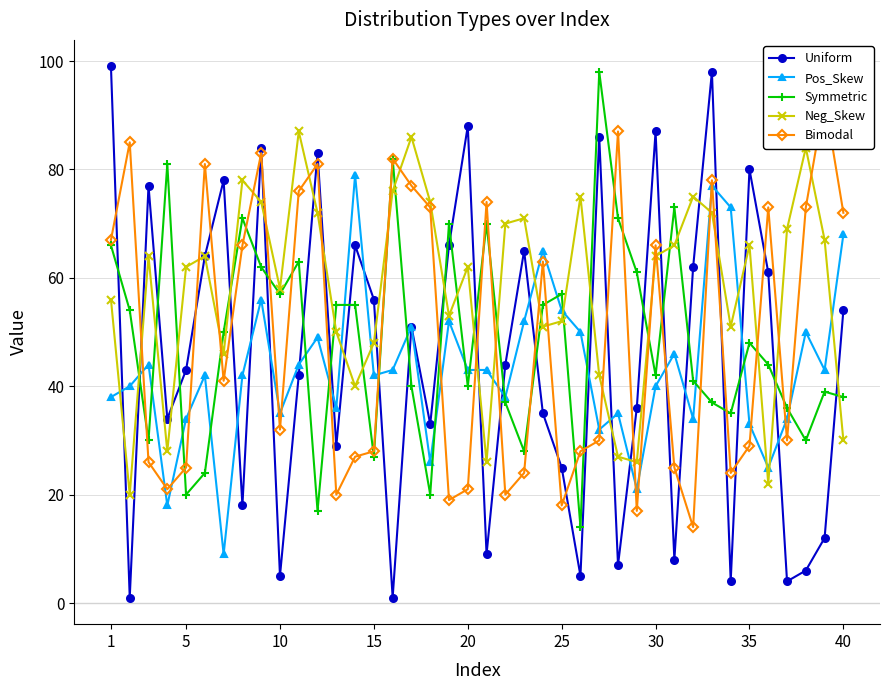

The value of Symmetric at 15 is 27. True or false?

True